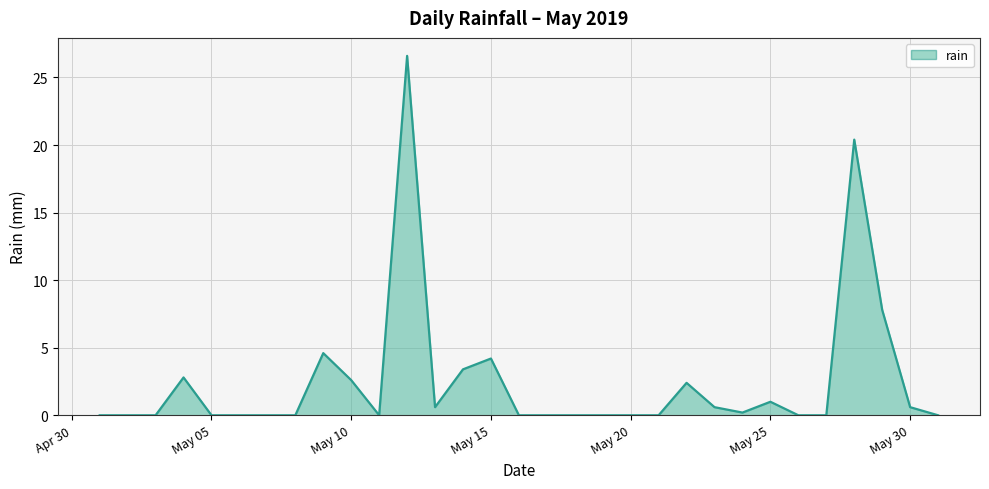

What is the greatest value displayed?

26.6